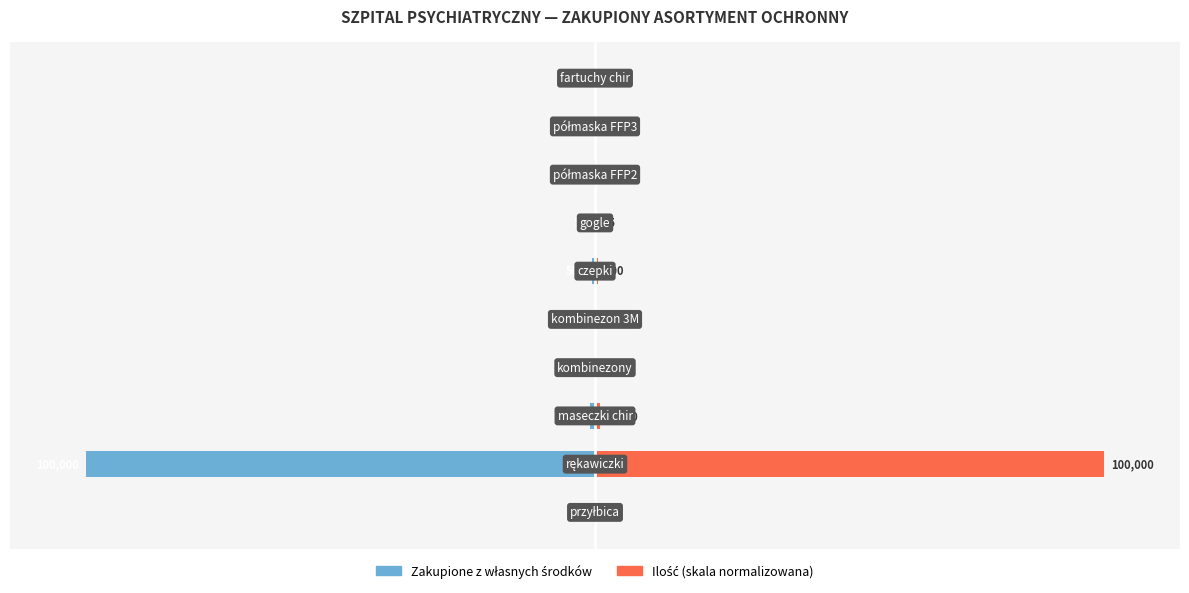

The value of Ilość (skala) at 0 is 0.2. True or false?

False